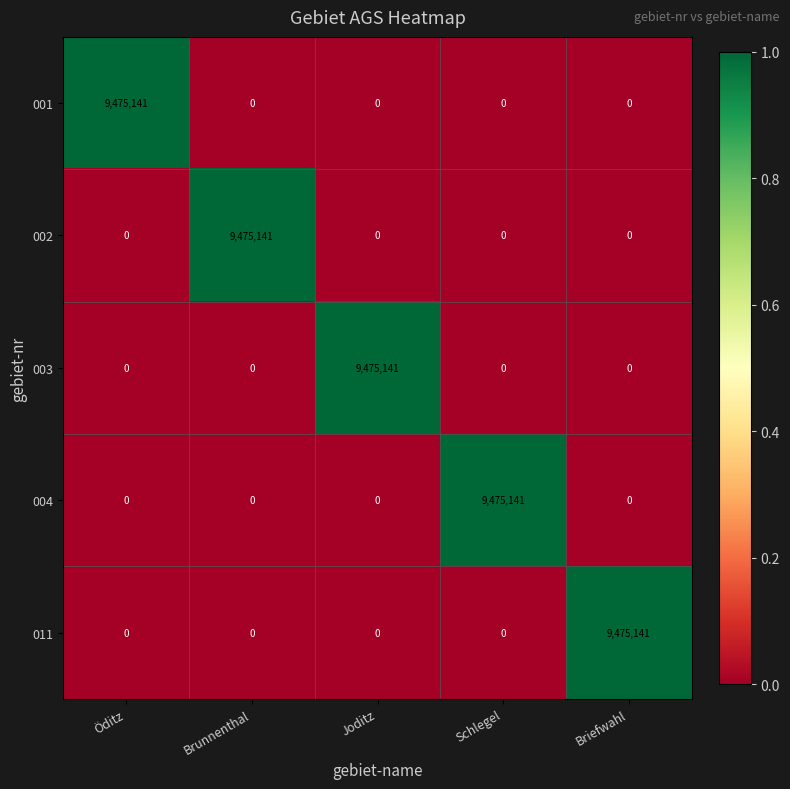

What is the average value of the 003 series?

1895028